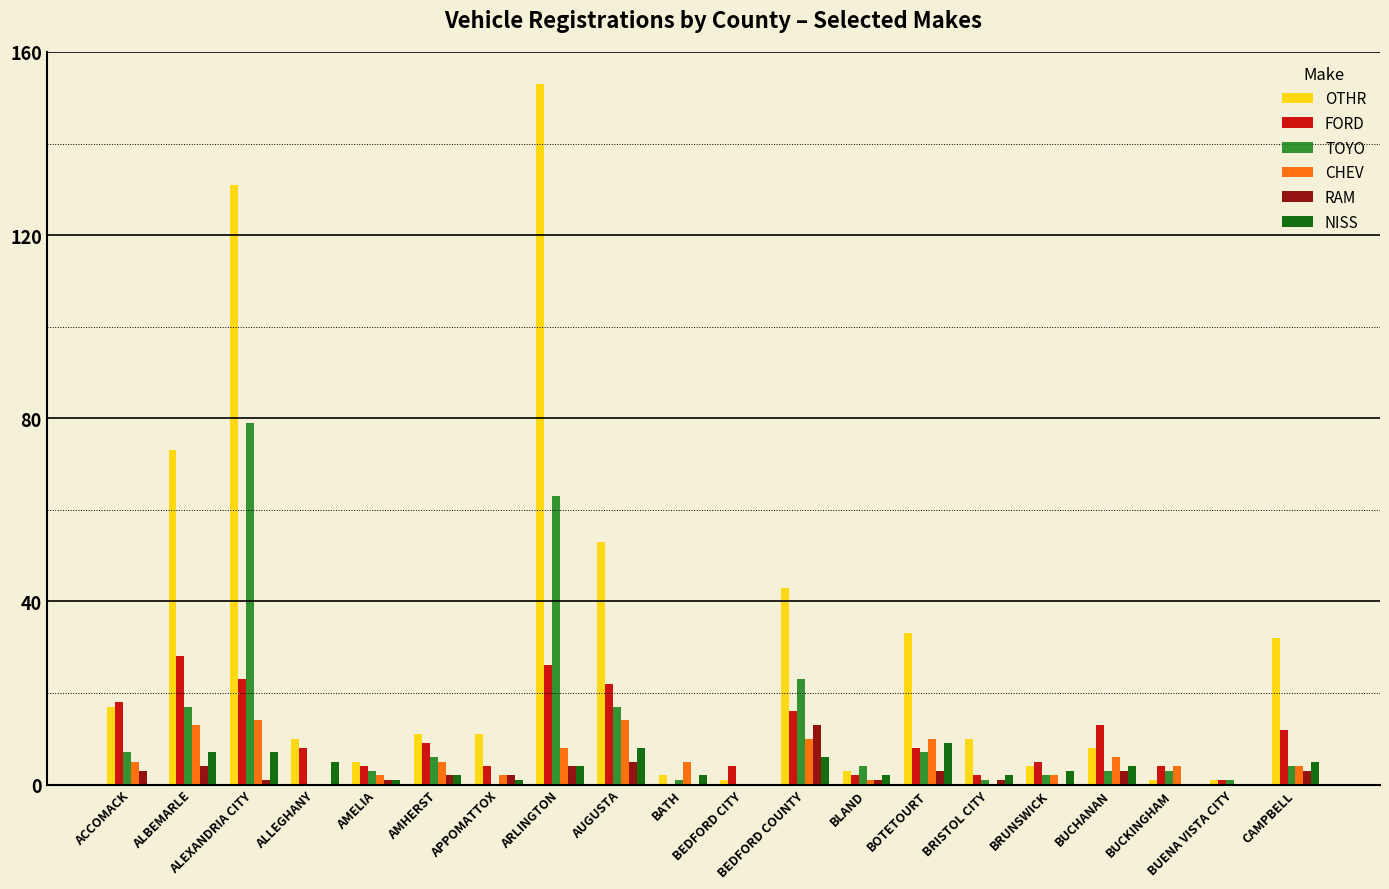

What is the sum of all OTHR values?

602